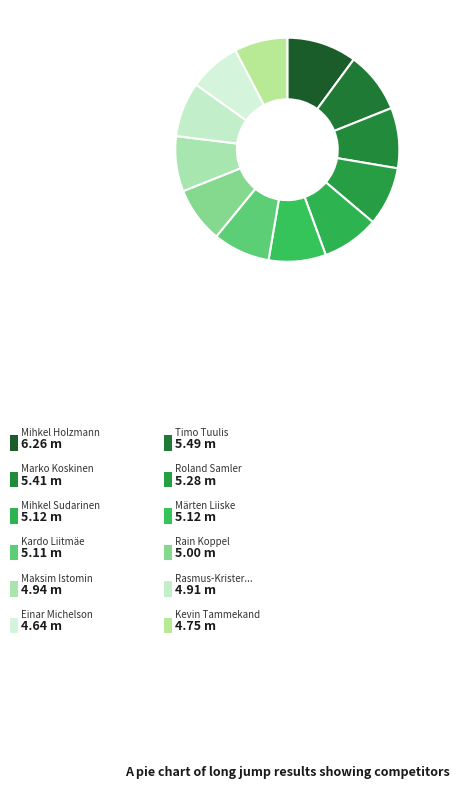

How many slices are in this pie chart?

12